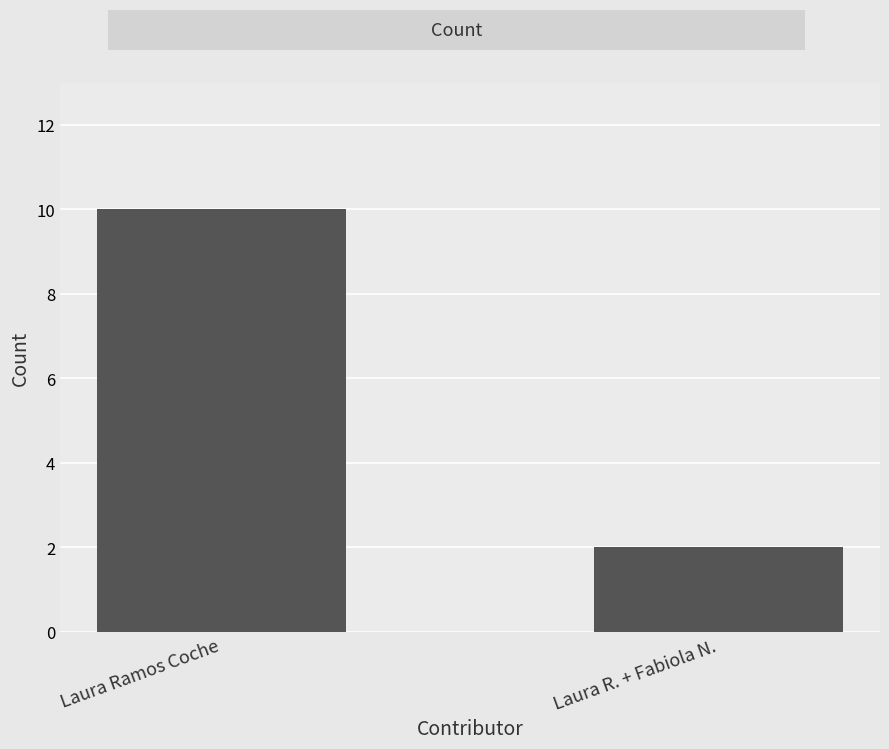

Does the chart contain stacked bars?

No